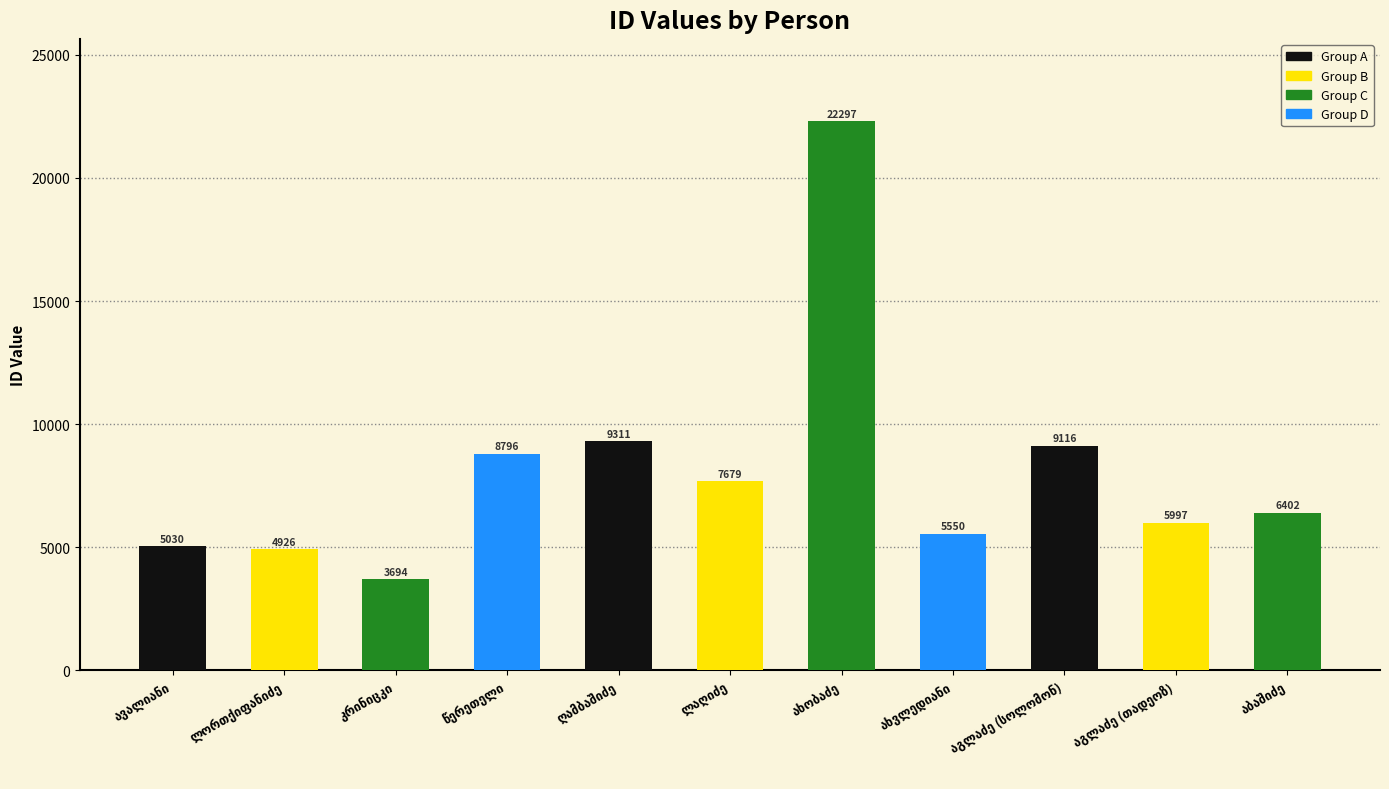

What is the maximum value shown in the chart?

22297